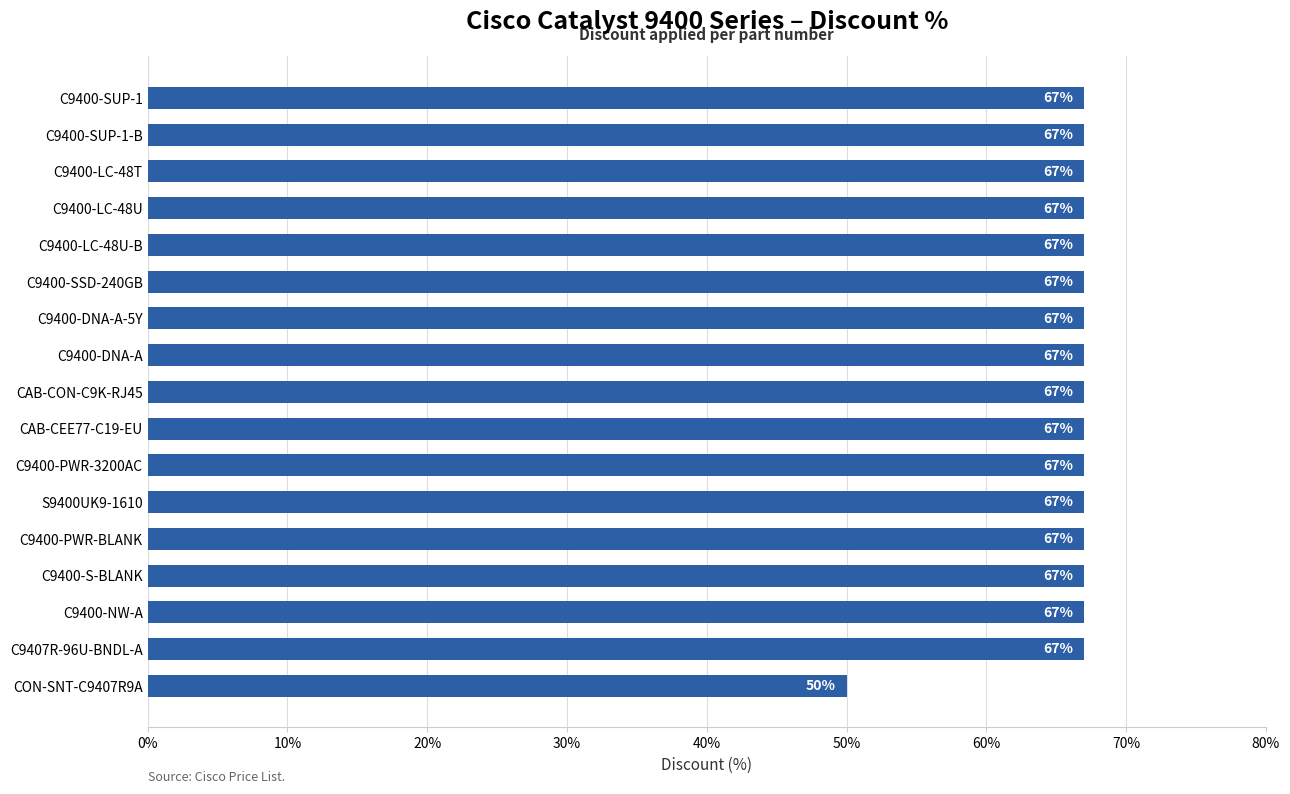

Reading bottom to top, transcribe all the data shown in this chart.

50	67	67	67	67	67	67	67	67	67	67	67	67	67	67	67	67